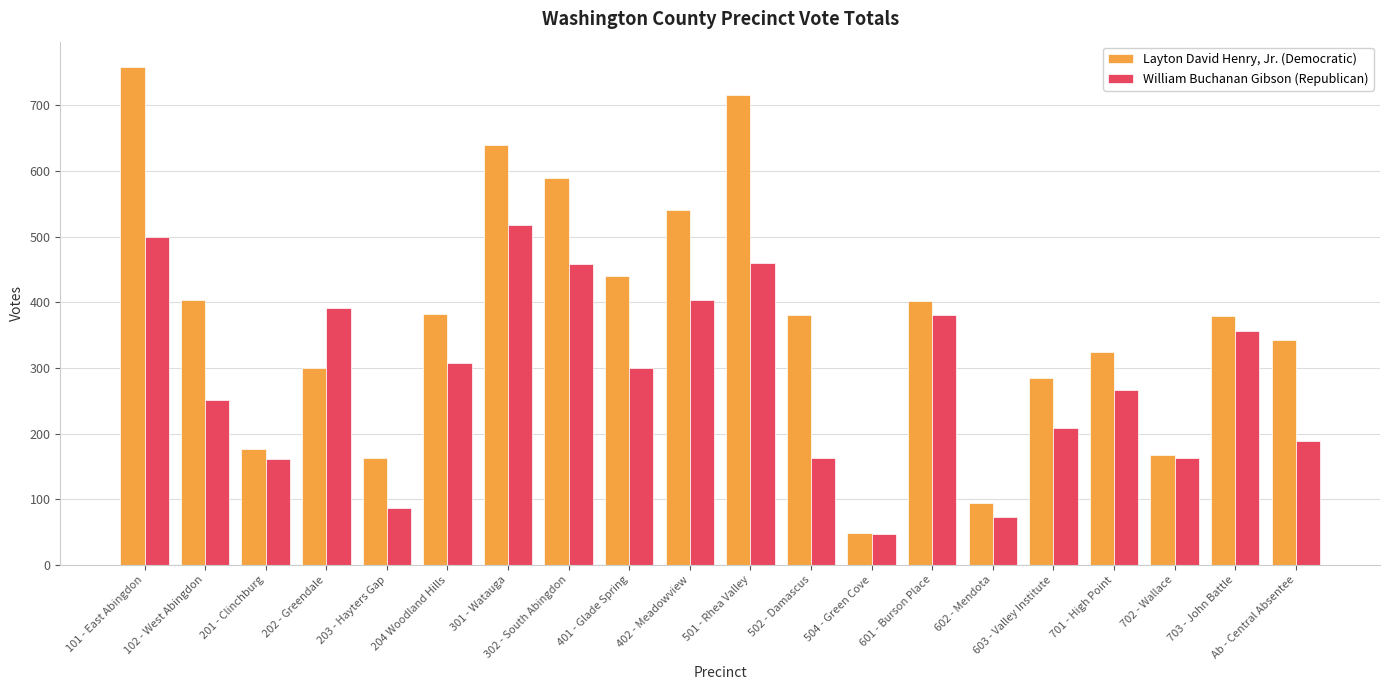

At 501 - Rhea Valley, list the series in order from smallest to largest.

William Buchanan Gibson (Republican), Layton David Henry, Jr. (Democratic)